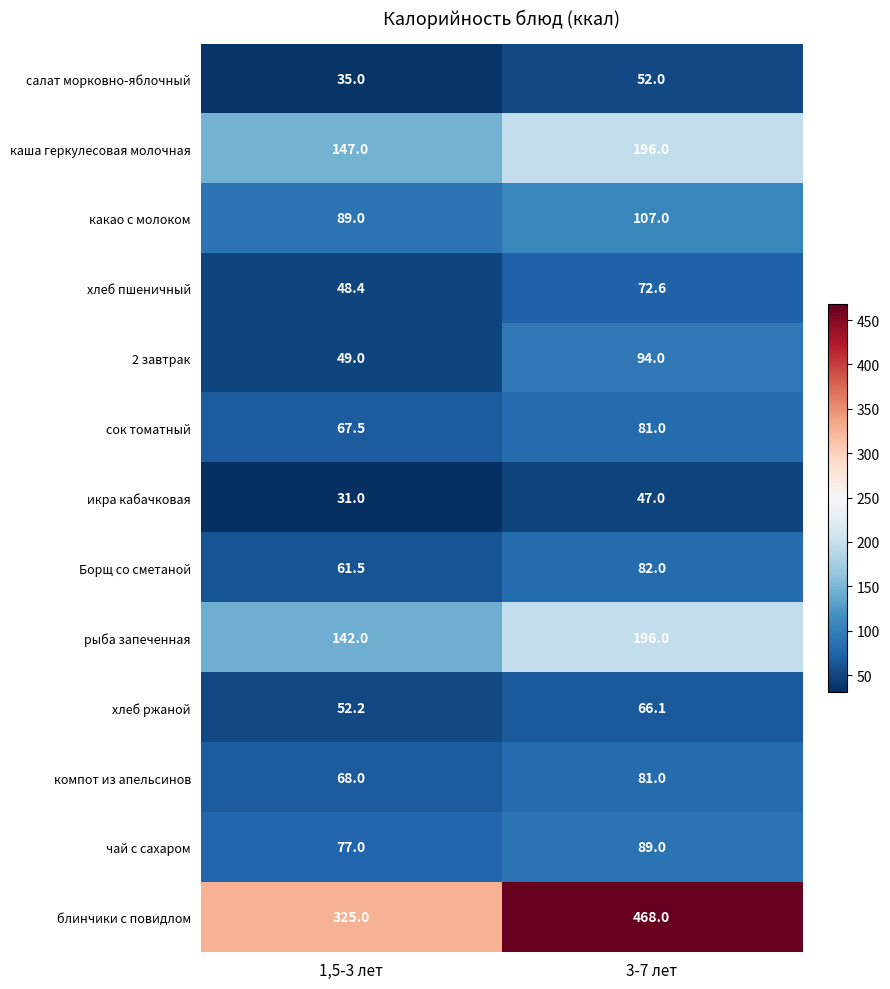

Reading left to right, what are all the values shown in this chart?

салат морковно-яблочный: 35.0	52.0
каша геркулесовая молочная: 147.0	196.0
какао с молоком: 89.0	107.0
хлеб пшеничный: 48.4	72.6
2 завтрак: 49.0	94.0
сок томатный: 67.5	81.0
икра кабачковая: 31.0	47.0
Борщ со сметаной: 61.5	82.0
рыба запеченная: 142.0	196.0
хлеб ржаной: 52.2	66.1
компот из апельсинов: 68.0	81.0
чай с сахаром: 77.0	89.0
блинчики с повидлом: 325.0	468.0